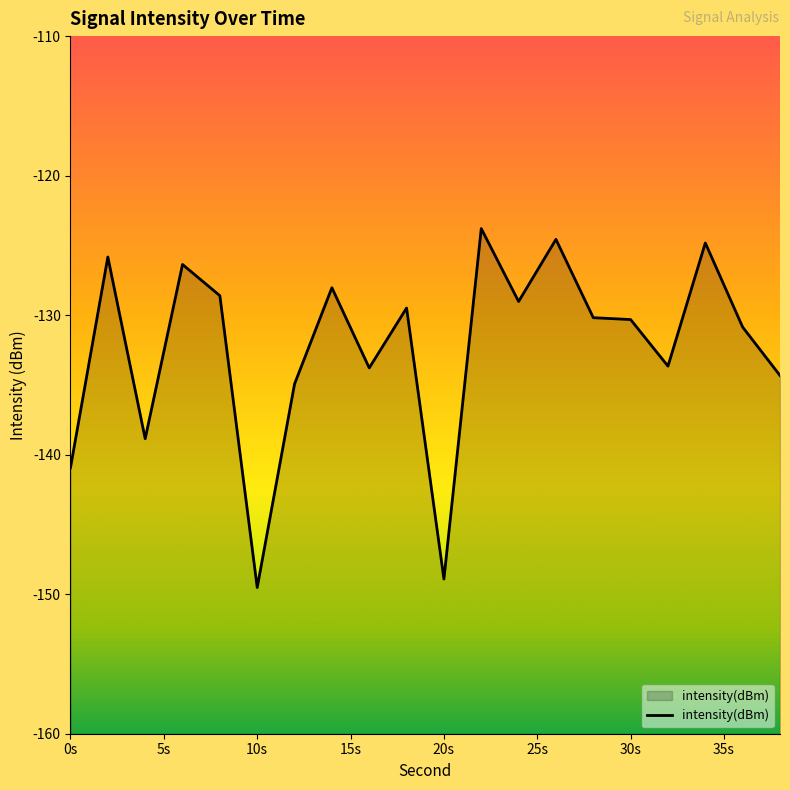

What is the difference between the maximum and minimum values?

25.7